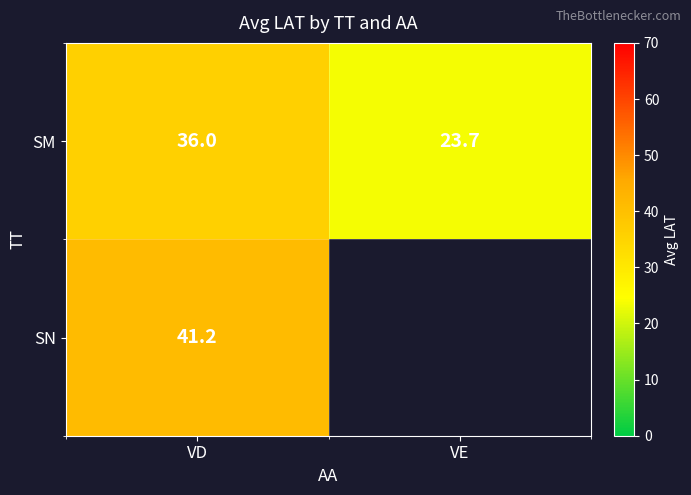

At which category is the sum across all series the highest?

VD